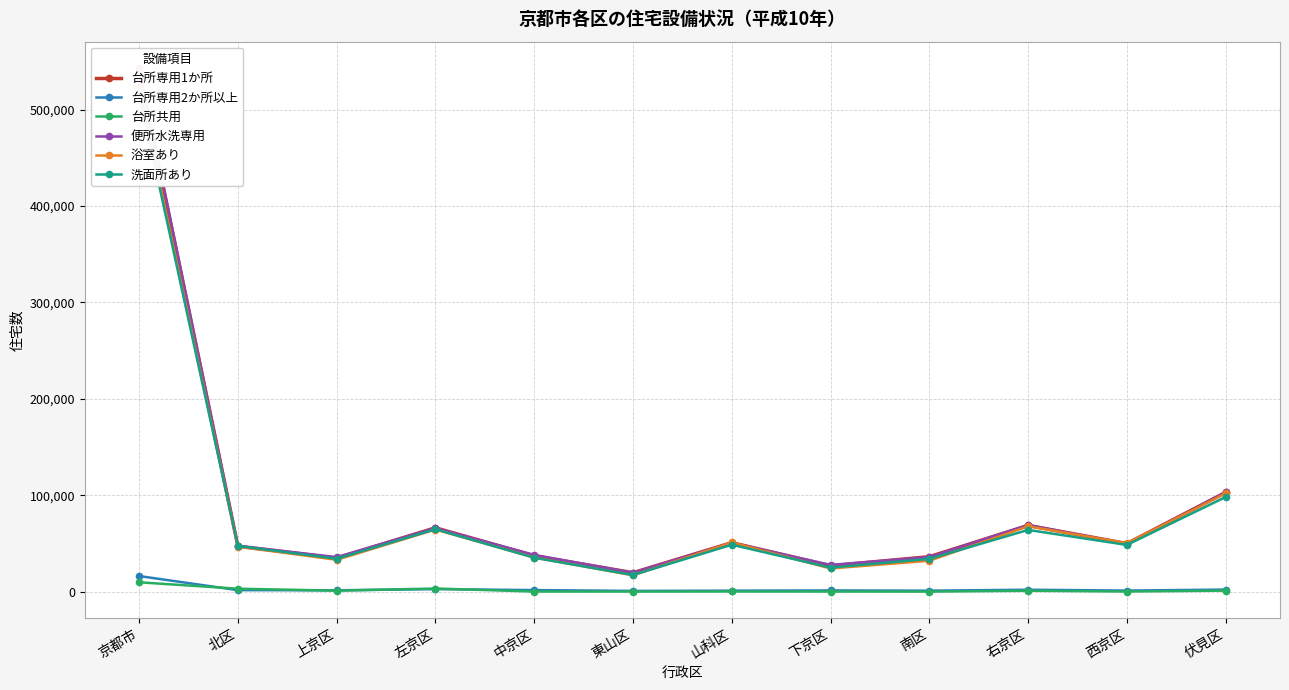

At which category is the sum across all series the highest?

京都市